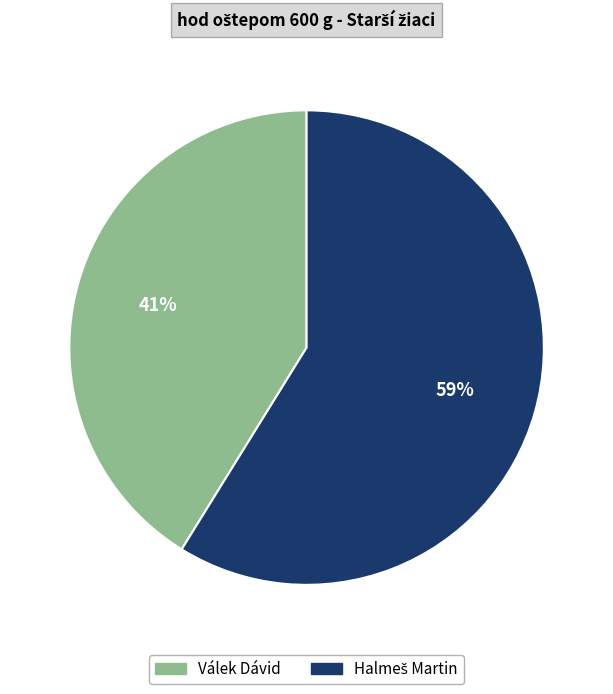

Which category has the smallest portion of the pie?

Válek Dávid